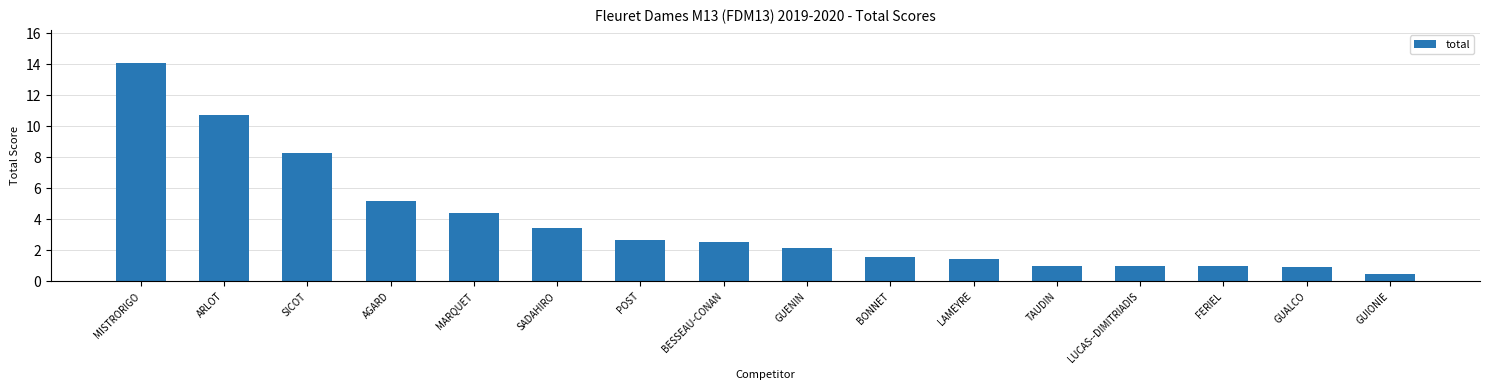

What position from the right is FERIEL?

3